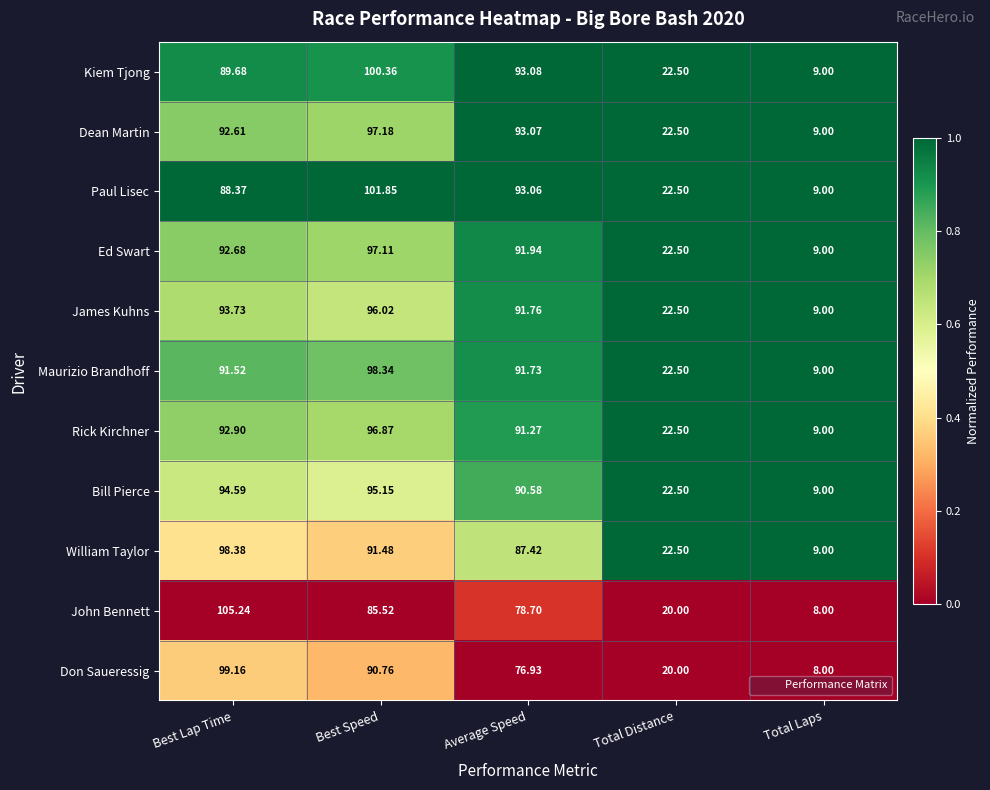

Which series has the widest spread of values?

John Bennett